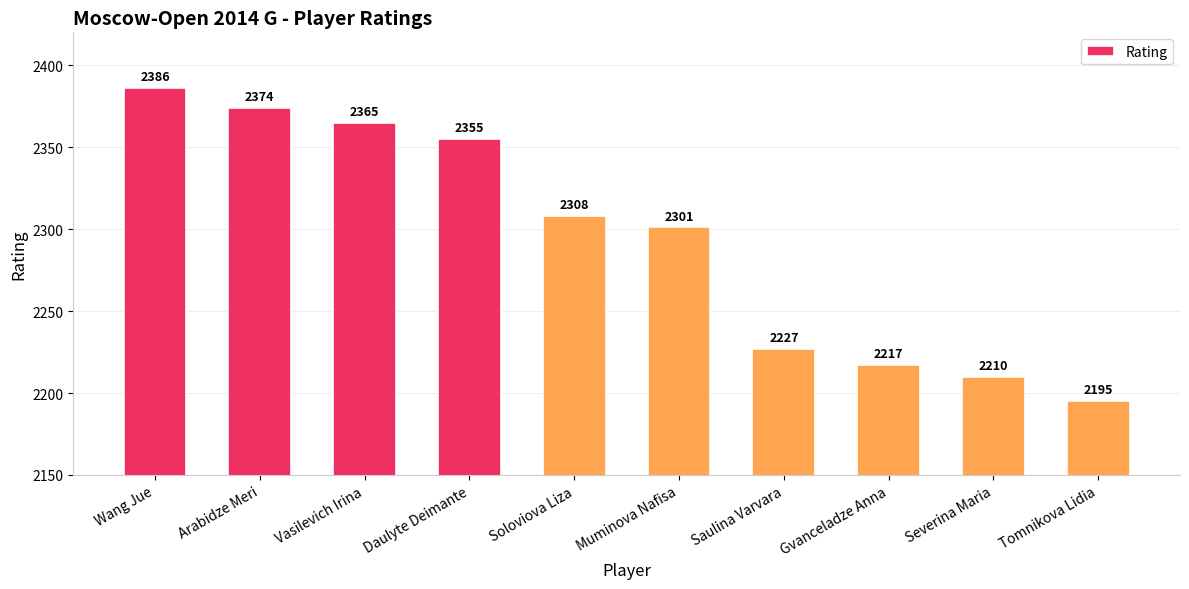

Where does the data first go above 2308?

Wang Jue